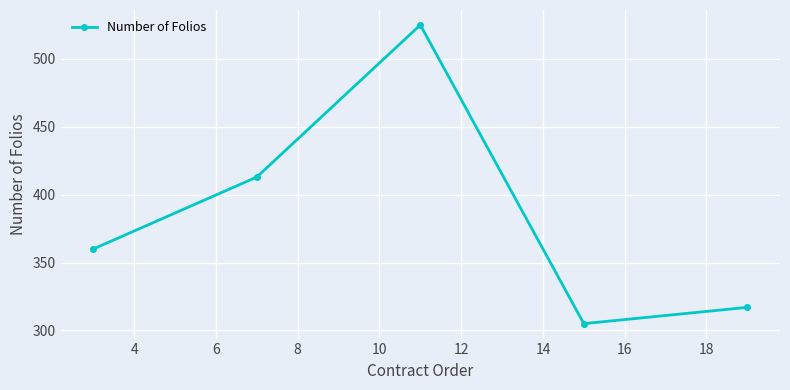

What is the value of the 3rd point from the left?

525